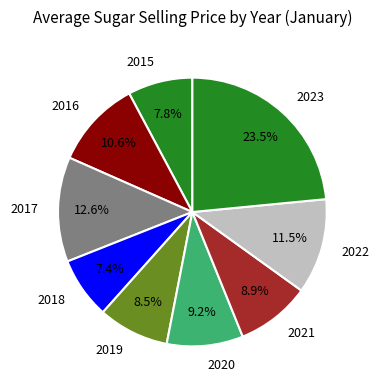

Between 2022 and 2020, which is larger?

2022